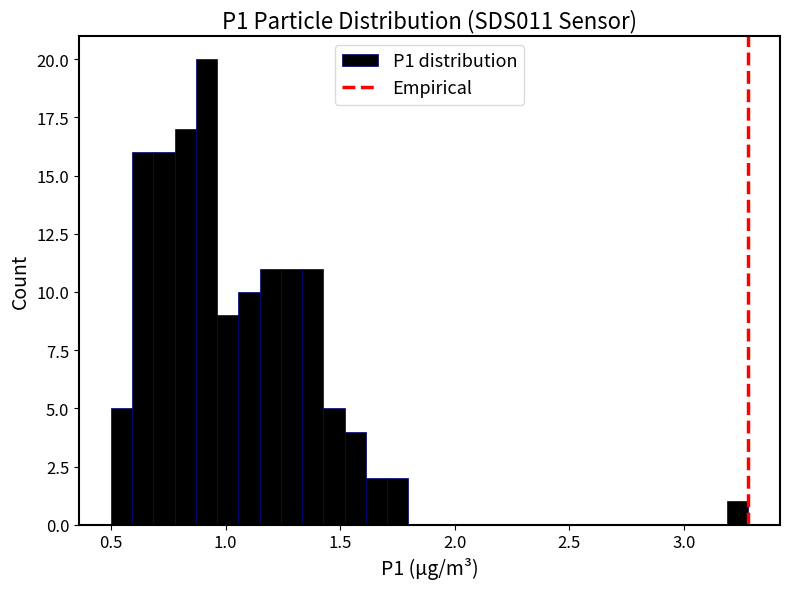

Read against the x-axis, roughly where is the centre of the tallest bar?

0.90